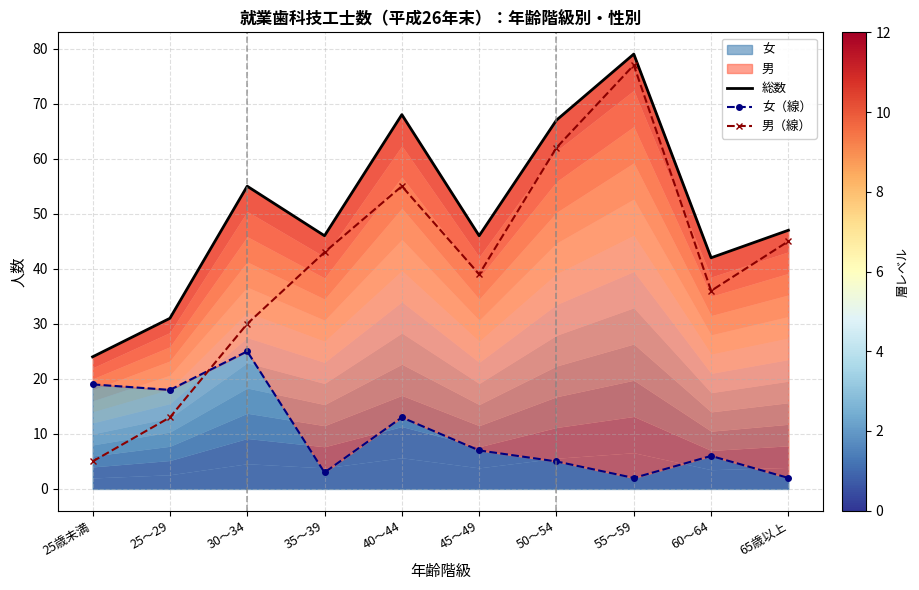

At which category does 男（線） reach its first local peak?

40～44